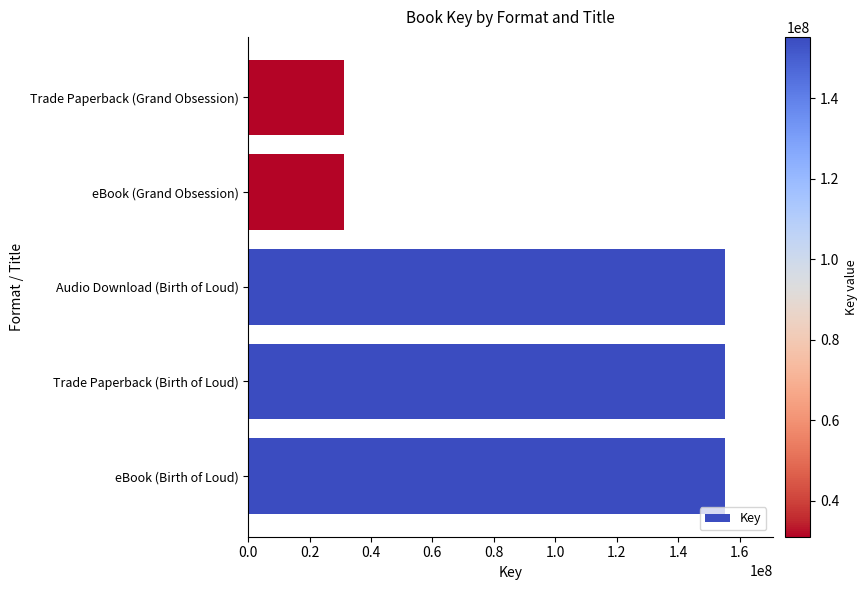

Reading bottom to top, transcribe all the data shown in this chart.

eBook (Birth of Loud)=155231118	Trade Paperback (Birth of Loud)=155231118	Audio Download (Birth of Loud)=155231118	eBook (Grand Obsession)=31081288	Trade Paperback (Grand Obsession)=31081288